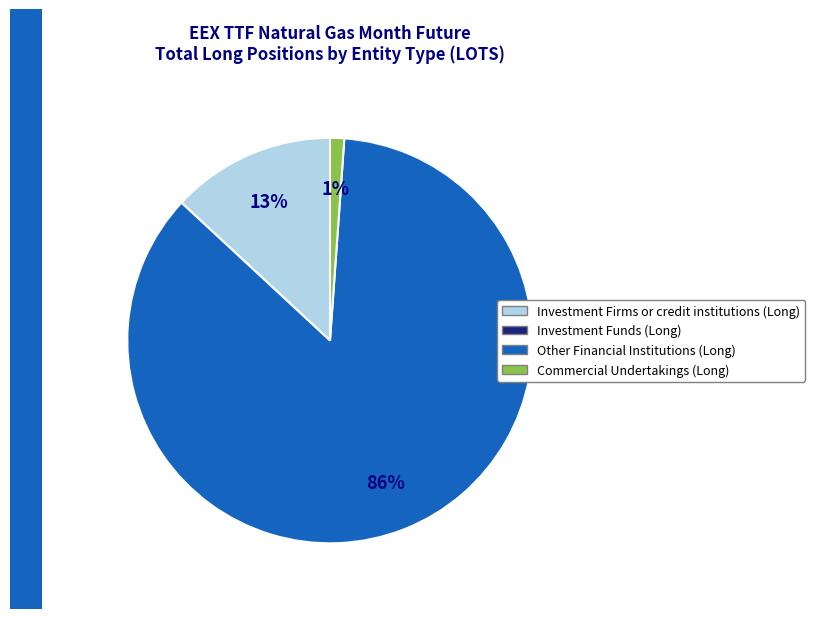

Do Commercial Undertakings (Long) and Investment Firms or credit institutions (Long) together represent more than half of the pie?

No